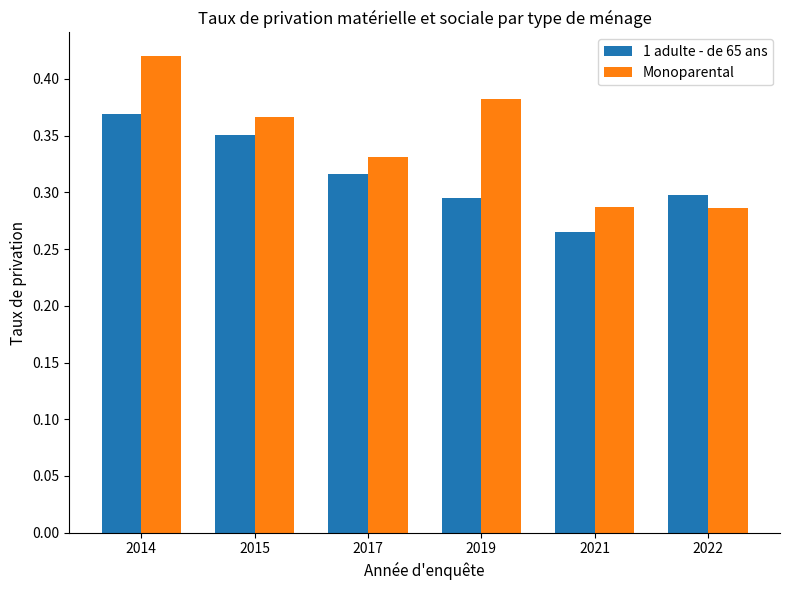

What is the difference between the maximum and second lowest values in the 1 adulte - de 65 ans series?

0.1